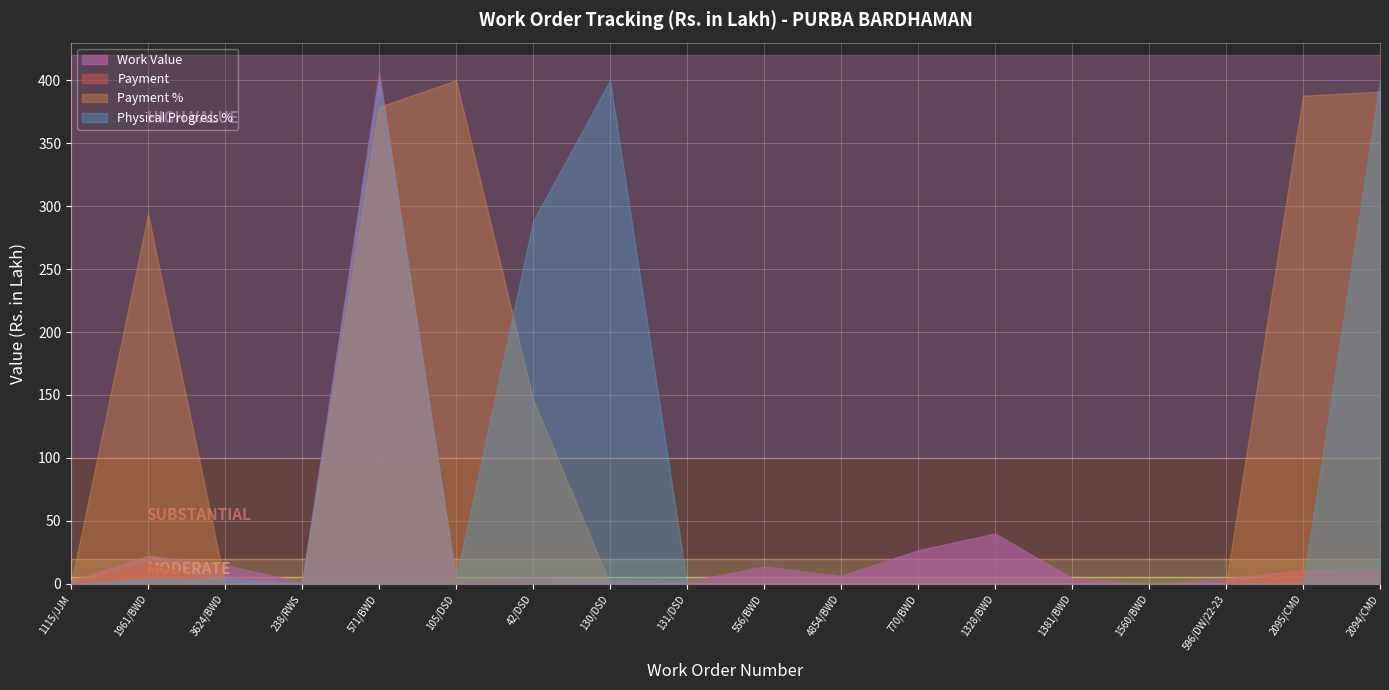

At which label does Work Value reach its peak?

571/BWD